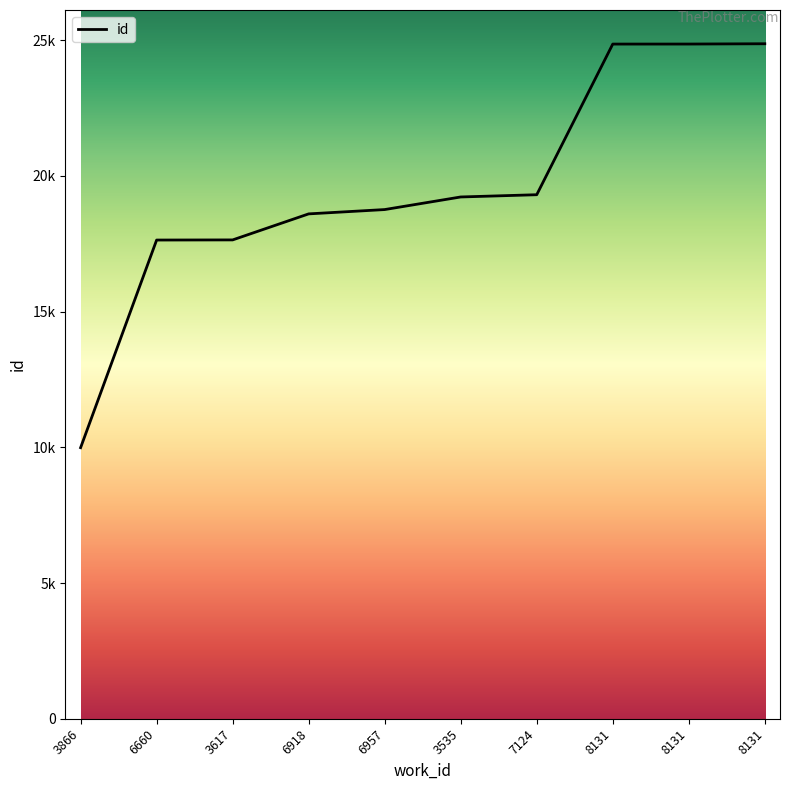

What is the difference between the maximum and second lowest values?

7232